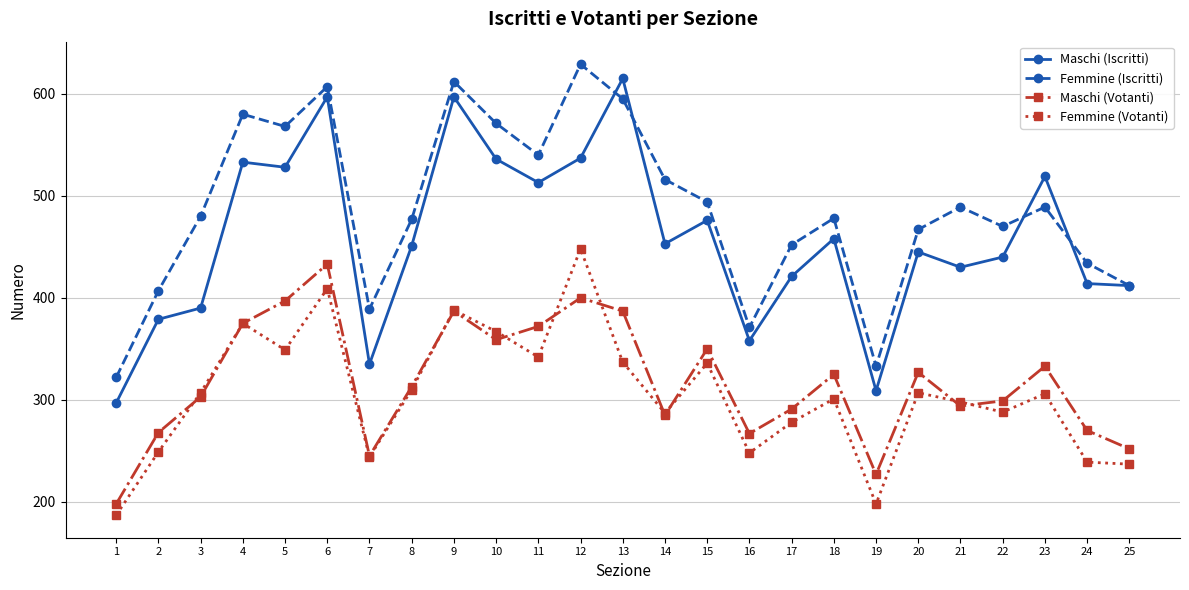

What is the difference between the second highest and minimum values in the Femmine (Votanti) series?

222